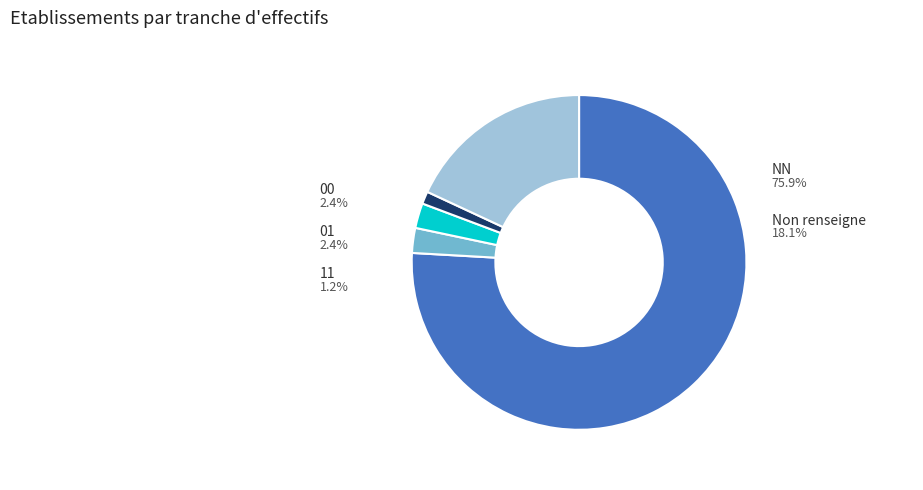

Is it true that NN is 76% of the pie?

True